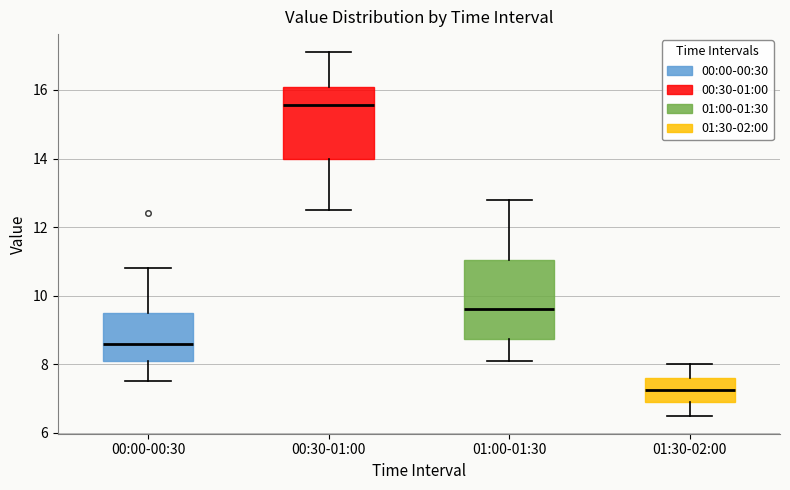

Where is the upper edge of the box for 00:00-00:30 on the y-axis? The values are not printed on the chart, so give them approximately, as read against the axis.

9.6